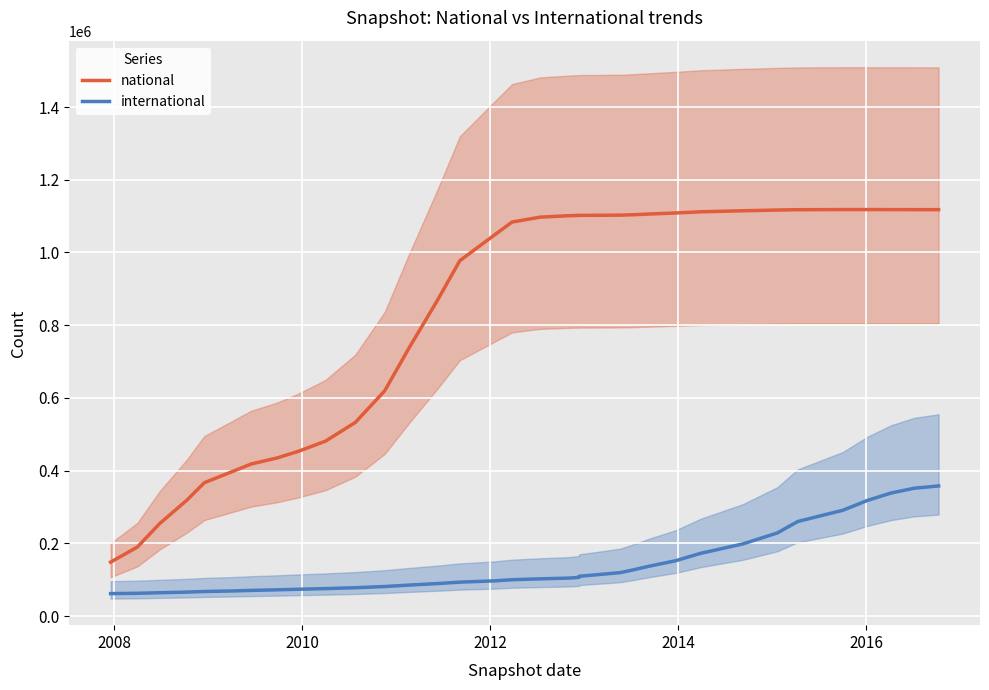

True or false: international and national cross at least once.

False